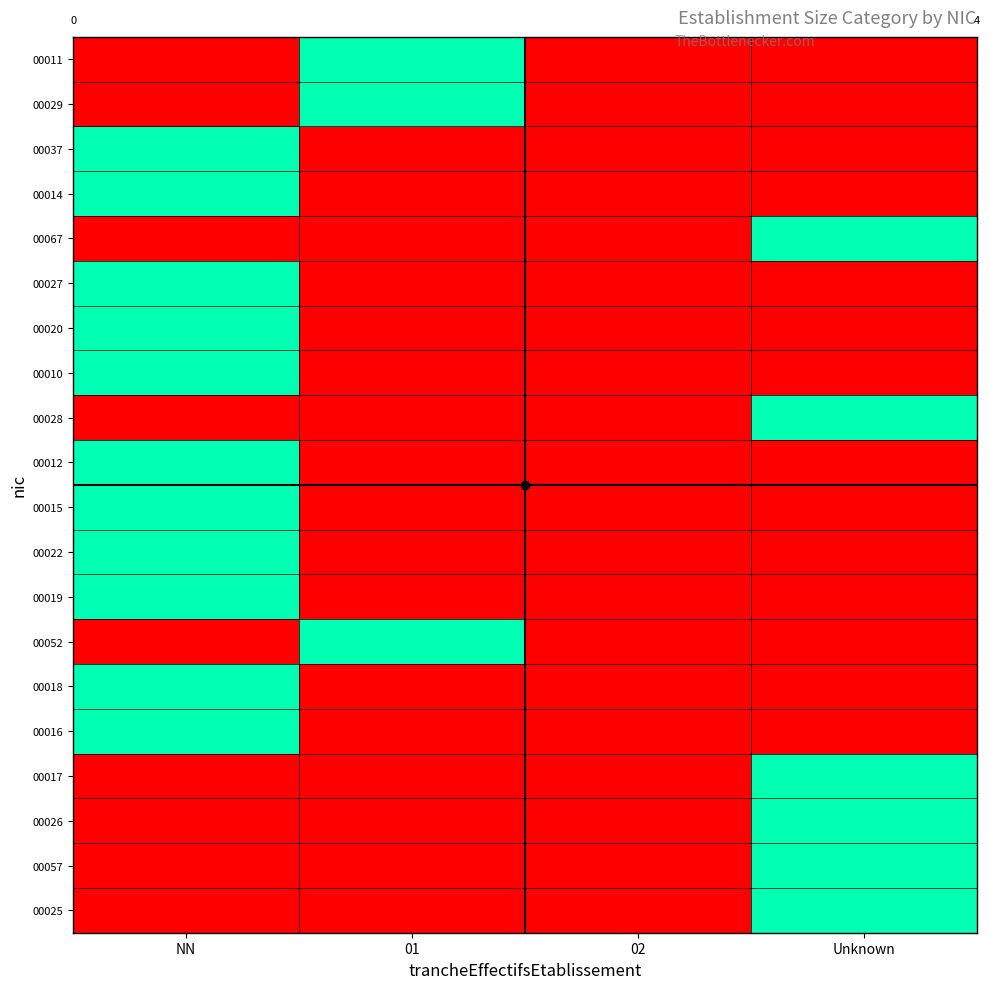

The value of 00057 at 01 is 0. True or false?

True